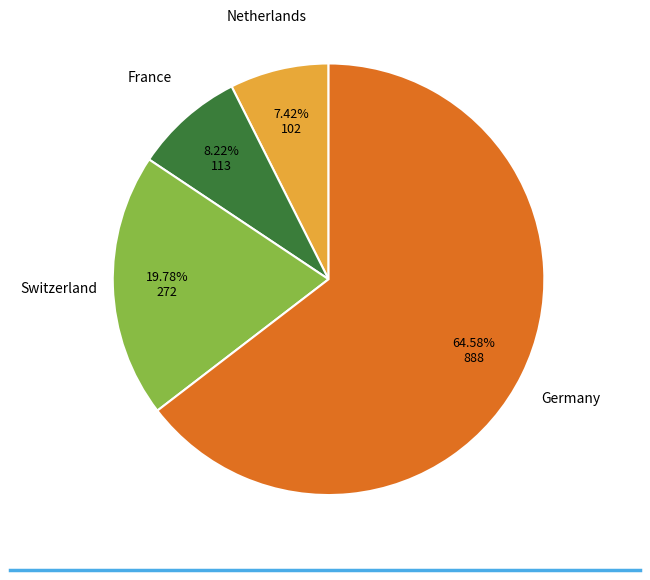

Is there any slice that represents more than half of the pie?

Yes